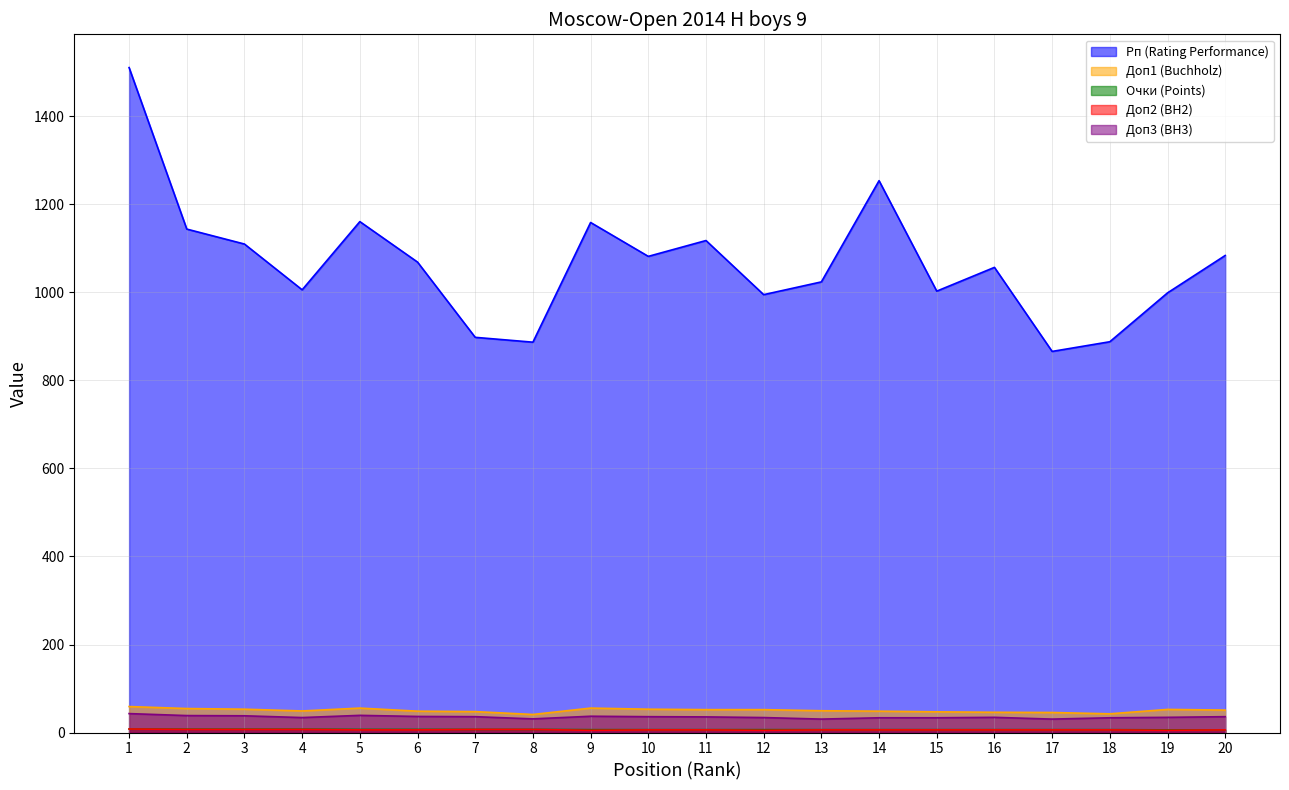

What are all the series names shown in the legend?

Рп (Rating Performance), Доп1 (Buchholz), Очки (Points), Доп2 (BH2), Доп3 (BH3)